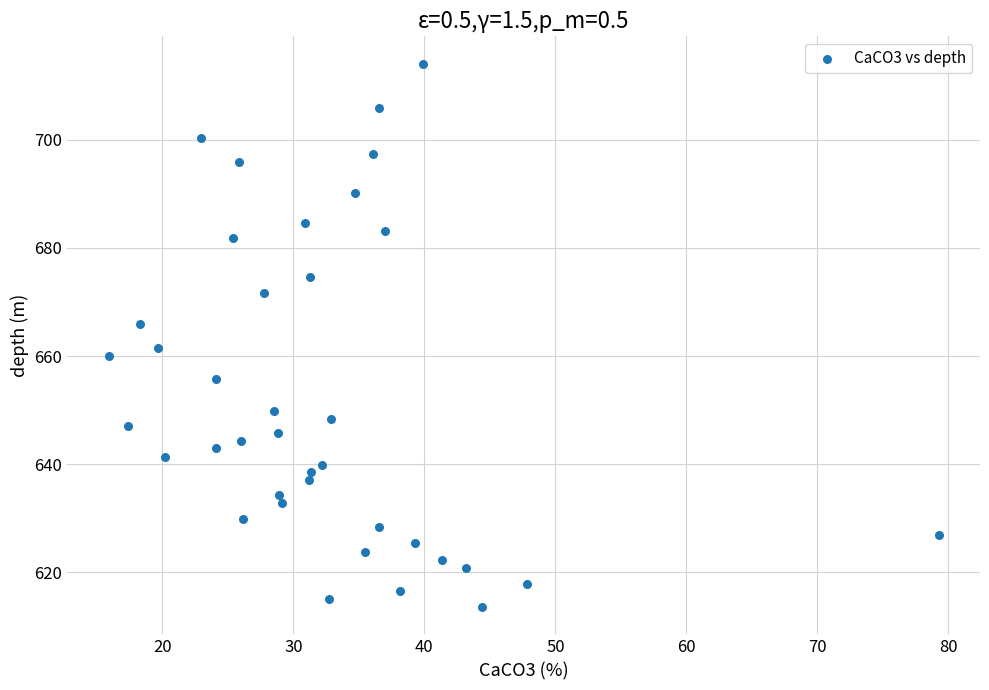

What is the range of Y values (max minus min)?

100.6